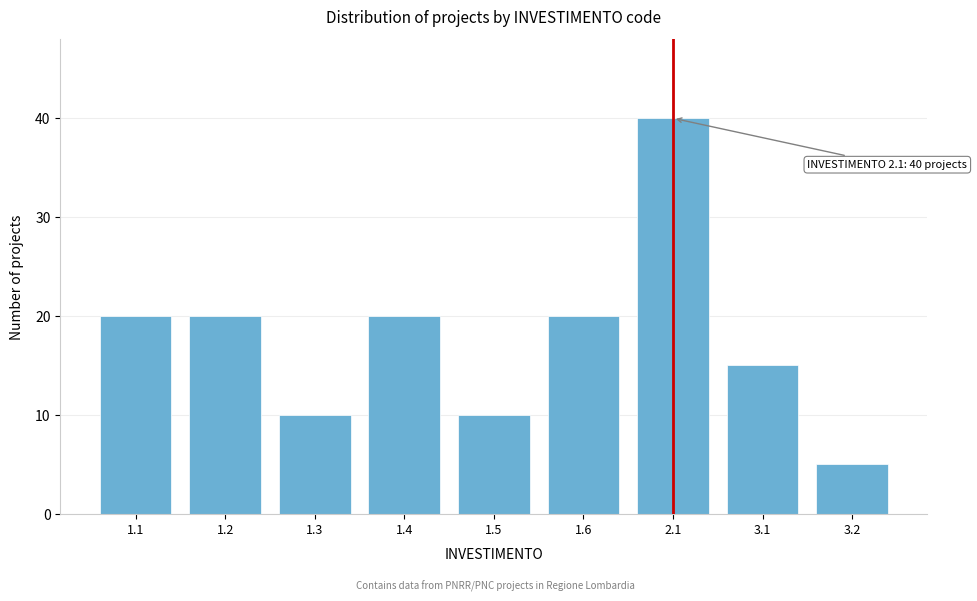

Reading left to right, what are all the values shown in this chart?

1.1=20	1.2=20	1.3=10	1.4=20	1.5=10	1.6=20	2.1=40	3.1=15	3.2=5